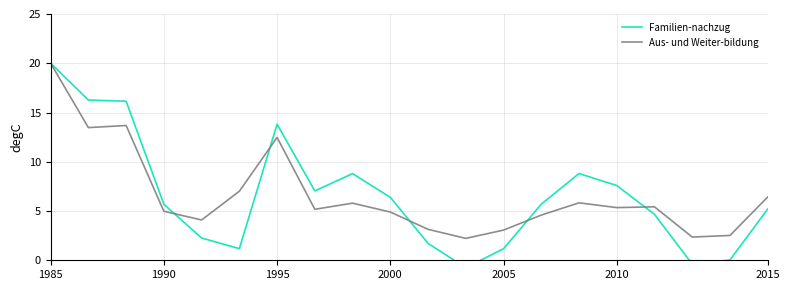

How many interior local peaks does the Familien-nachzug series have?

3